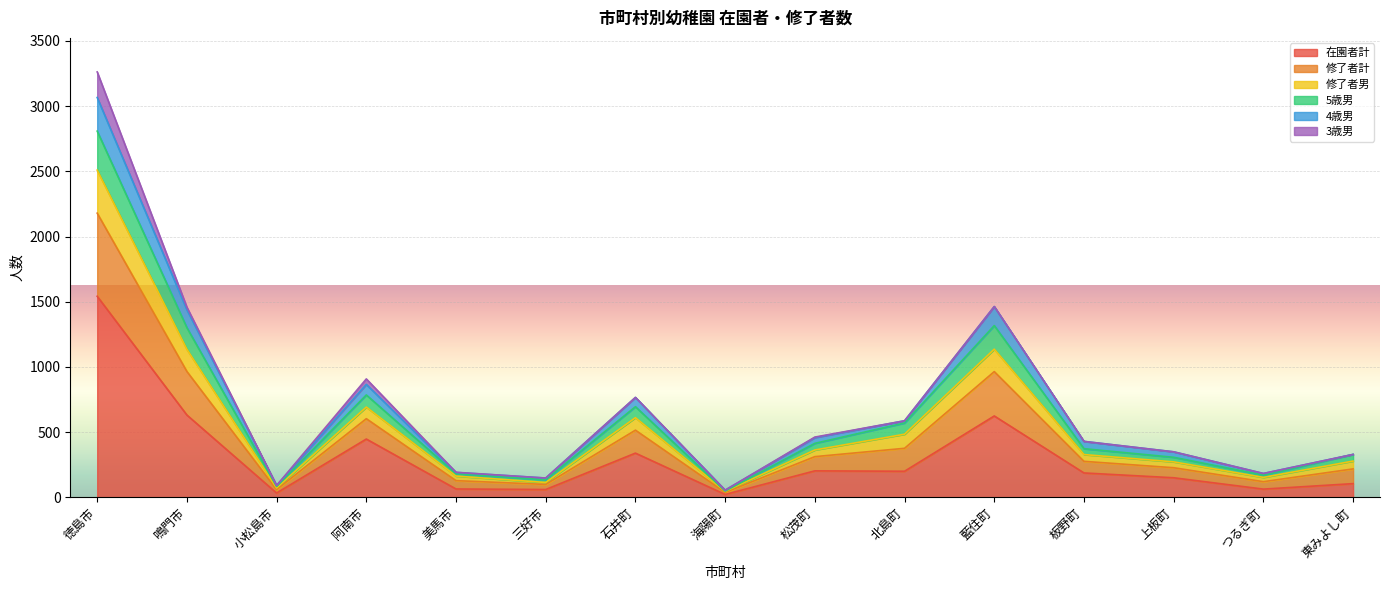

At which category is the sum across all series the highest?

徳島市